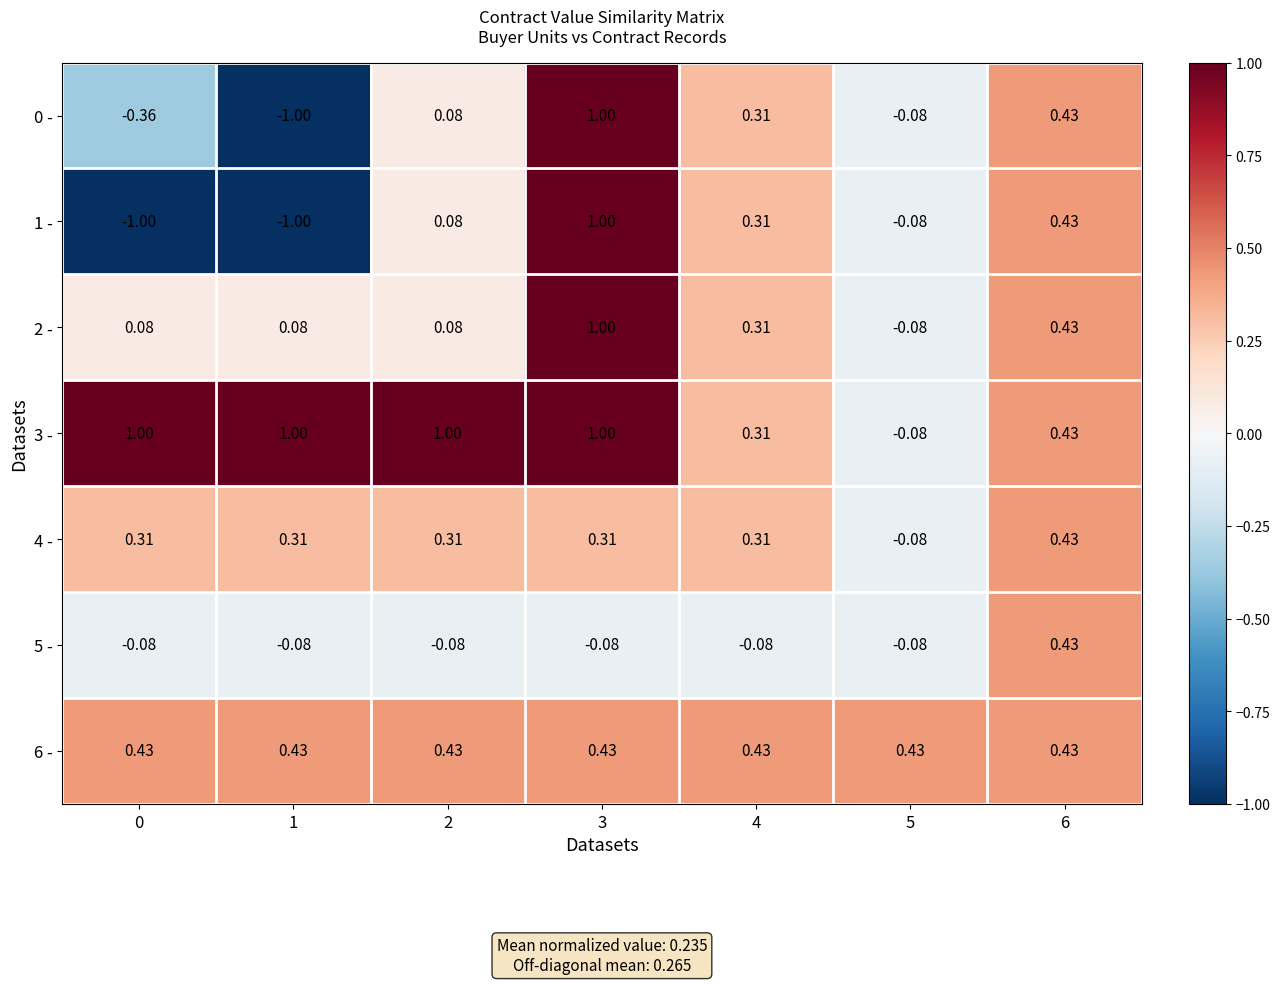

Is the value of 6 - at 1 greater than the value of 2 - at 5?

Yes